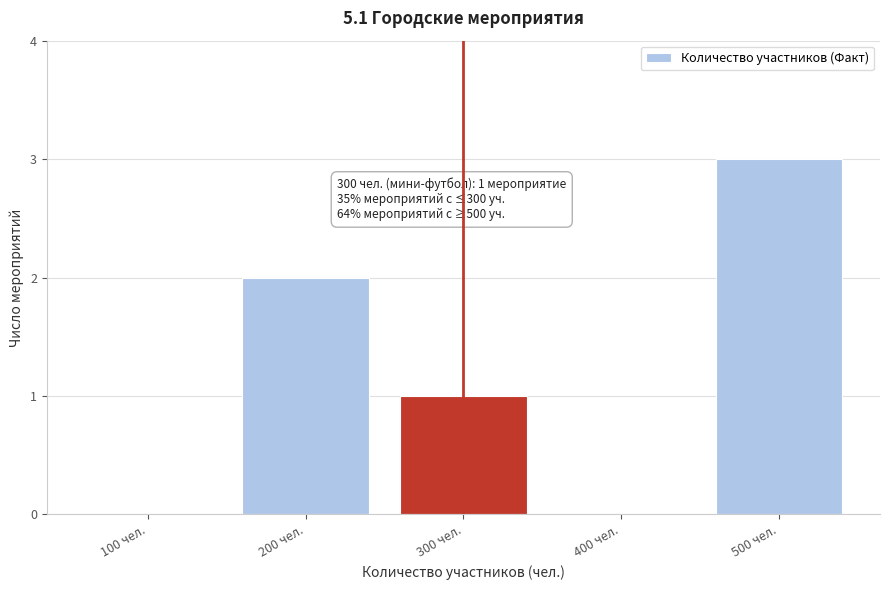

Reading left to right, extract all data points from this chart.

100 чел.=0	200 чел.=2	300 чел.=1	400 чел.=0	500 чел.=3